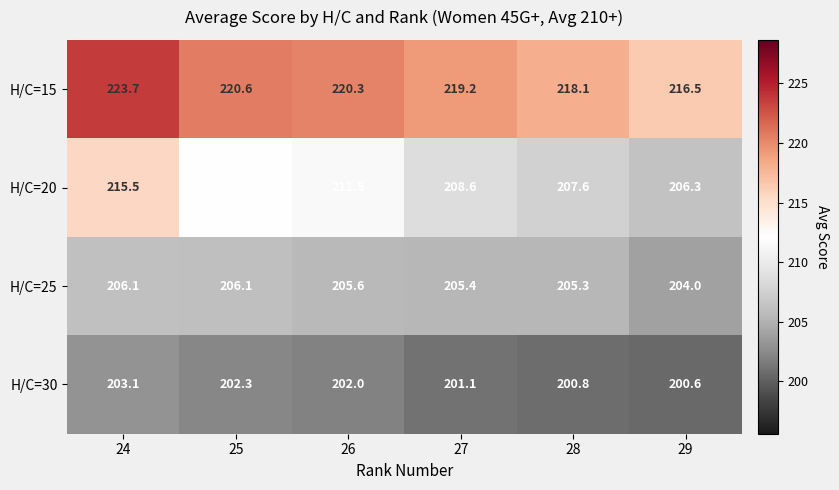

At which category does the chart reach its minimum across all series?

29